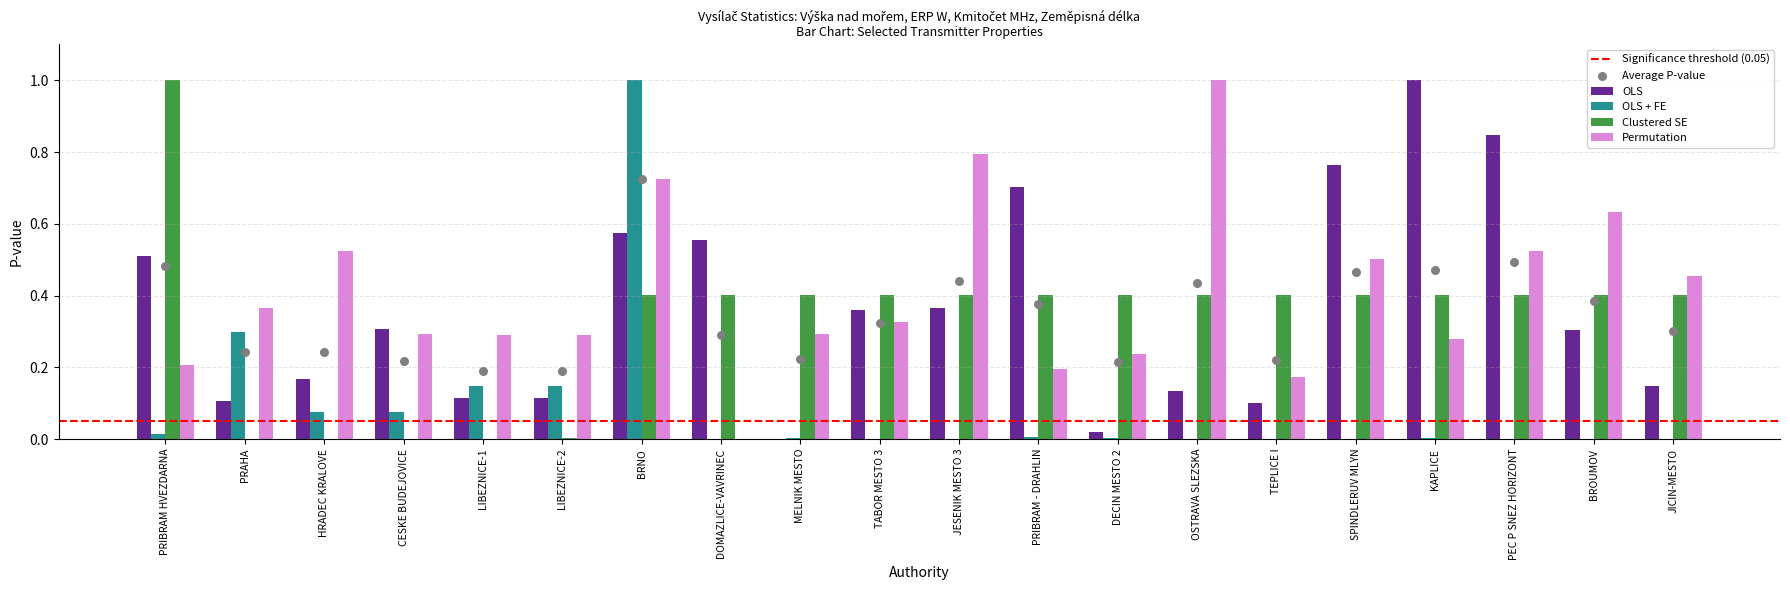

Is the value of Permutation at MELNIK MESTO greater than the value of OLS at KAPLICE?

No